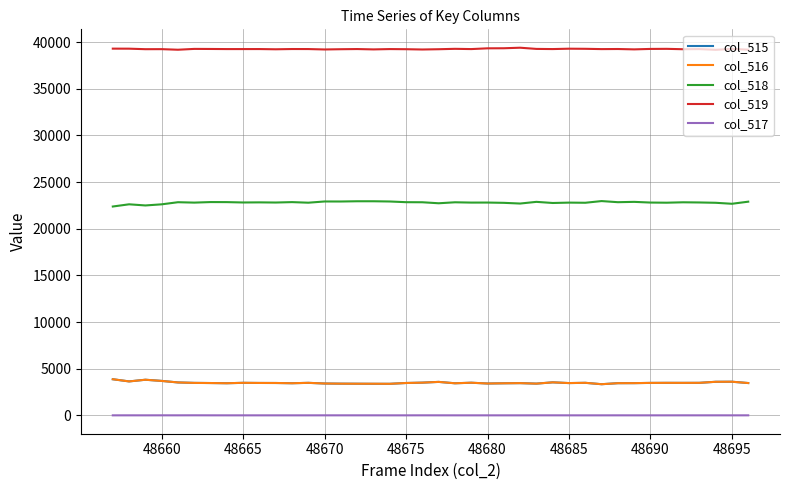

True or false: col_518 and col_516 cross at least once.

False